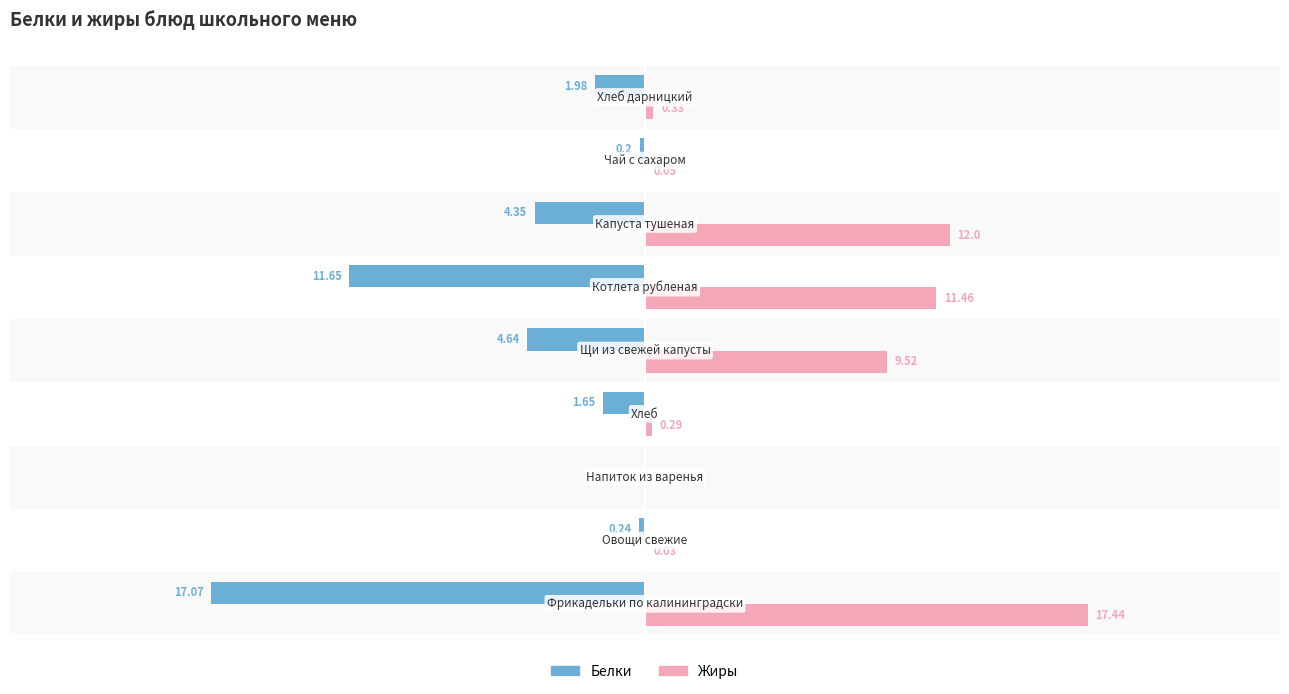

Which series has the largest total across all categories?

Жиры